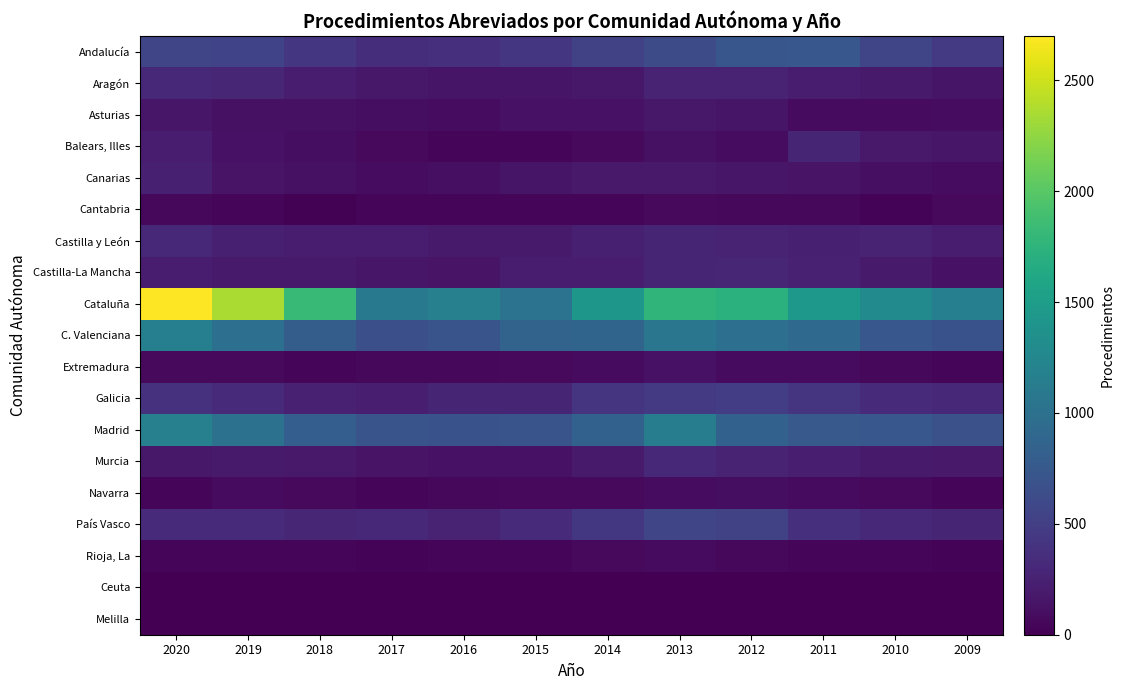

What is the greatest value displayed?

2700